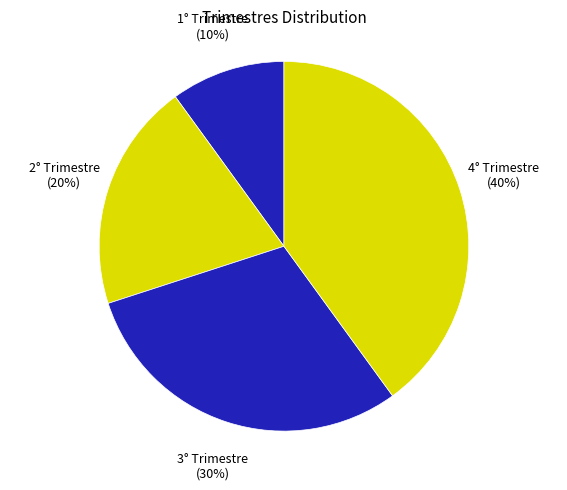

The 1° Trimestre slice represents 4% of the pie. True or false?

False